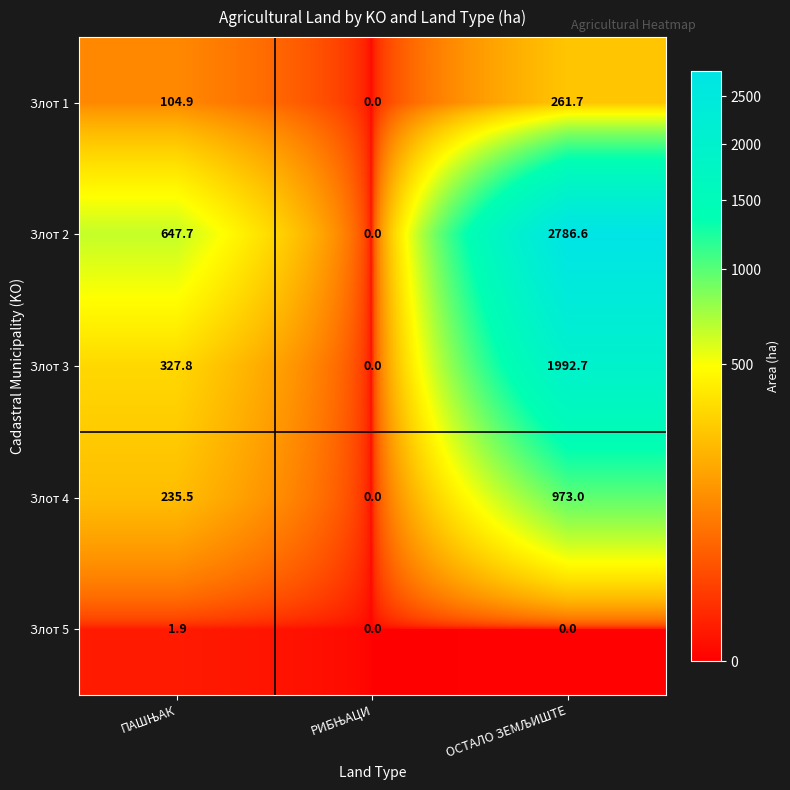

What is the average value of the Злот 1 series?

122.2